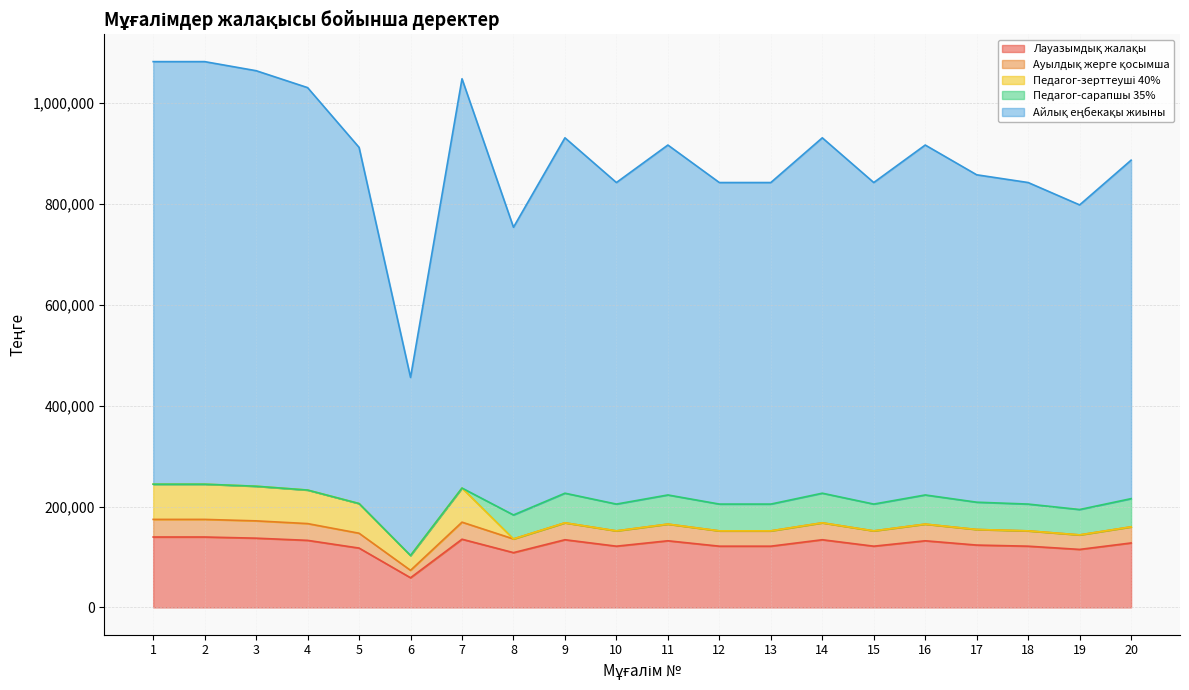

What is the total value across all series at 11?

916704.6